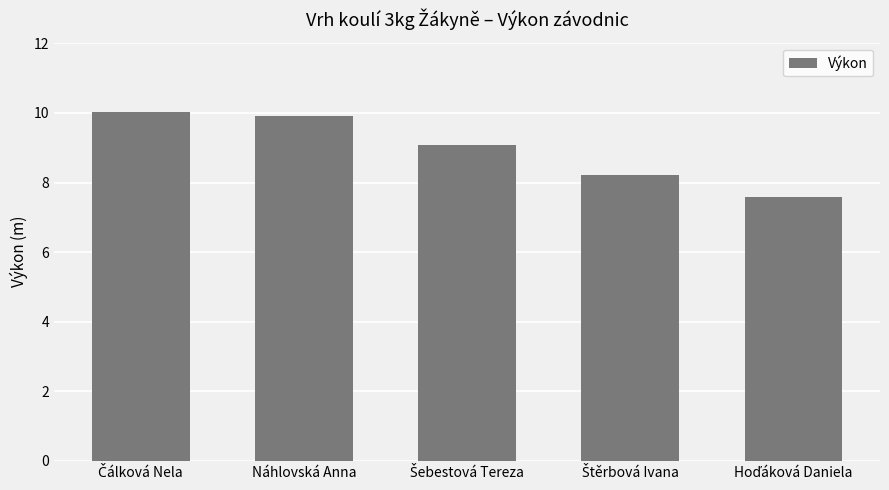

What position from the left is Náhlovská Anna?

2